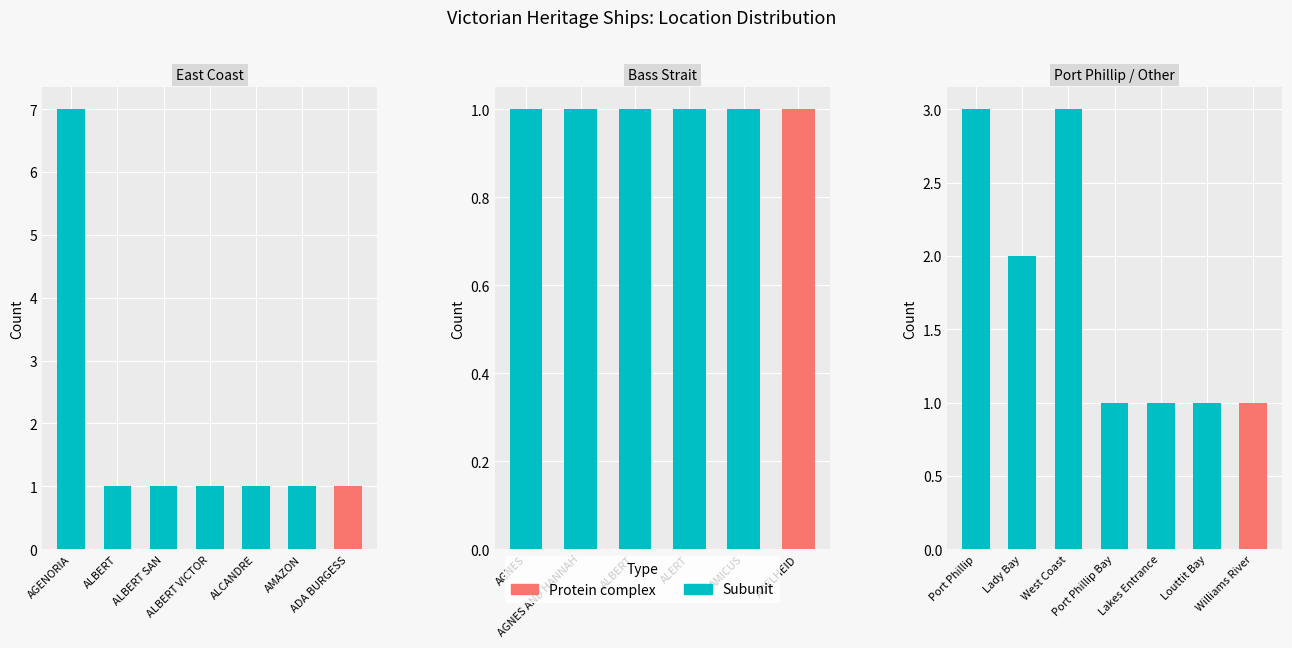

The chart shows a value of 0 at Louttit Bay. True or false?

False